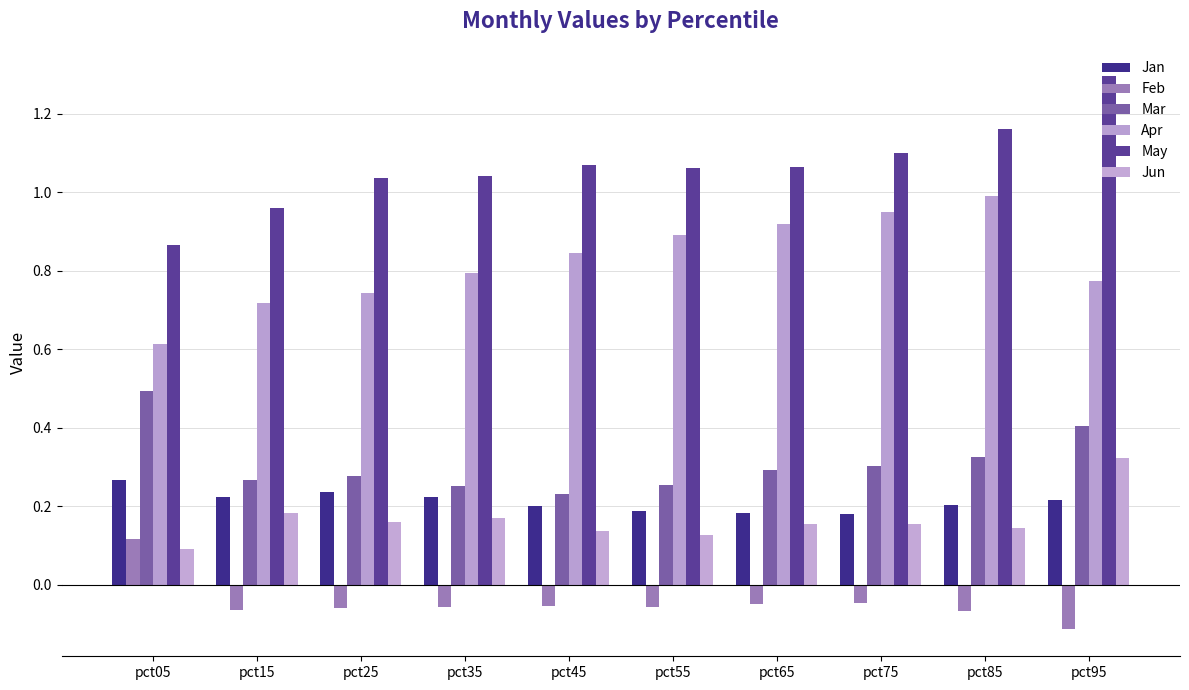

How many distinct data groups are displayed?

6